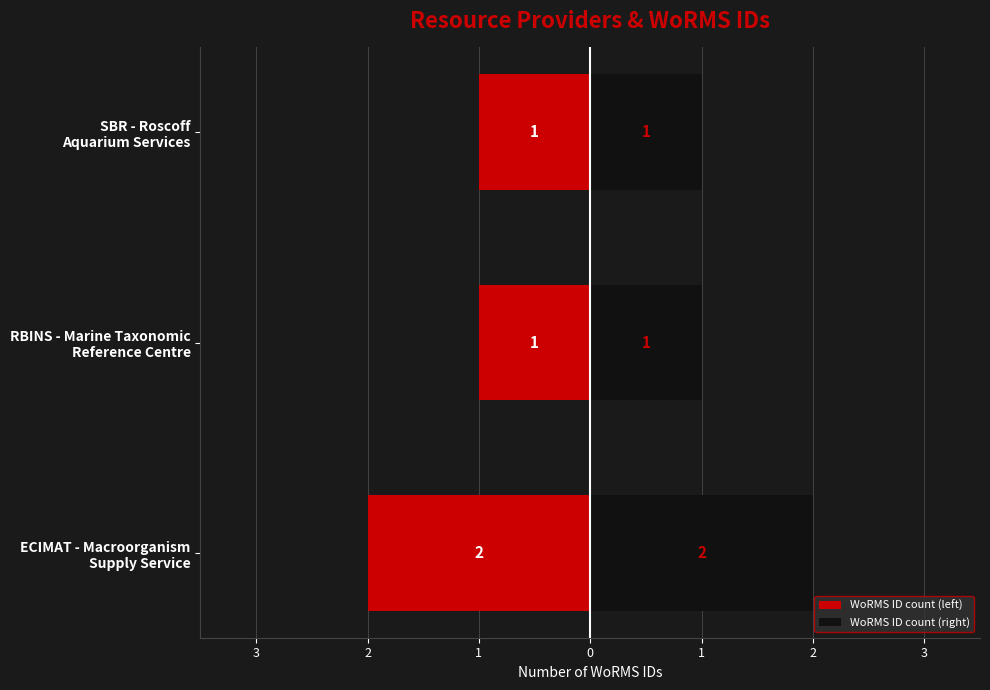

What are all the series names shown in the legend?

WoRMS ID count (left), WoRMS ID count (right)